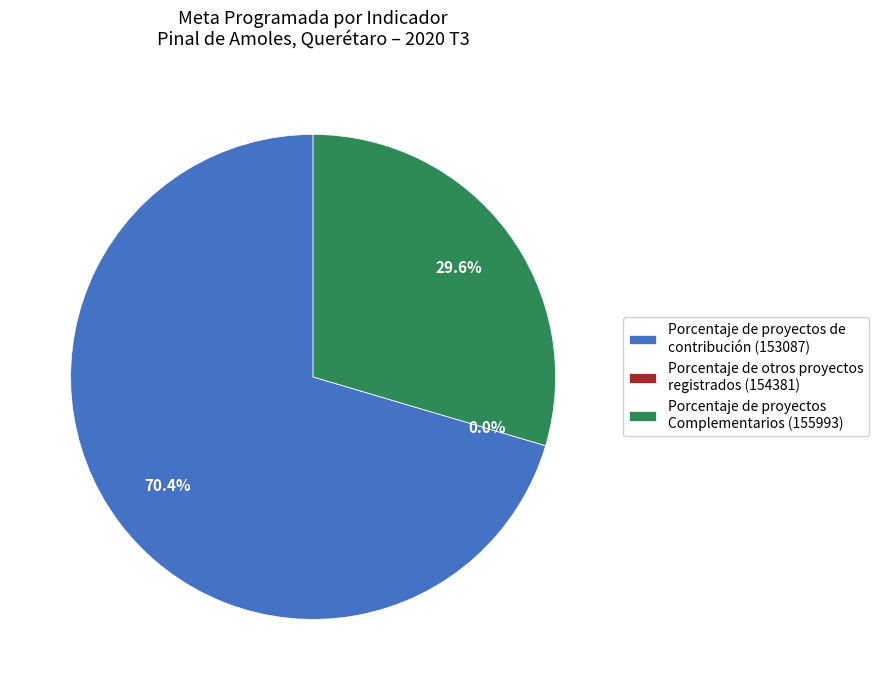

How many slices are in this pie chart?

3